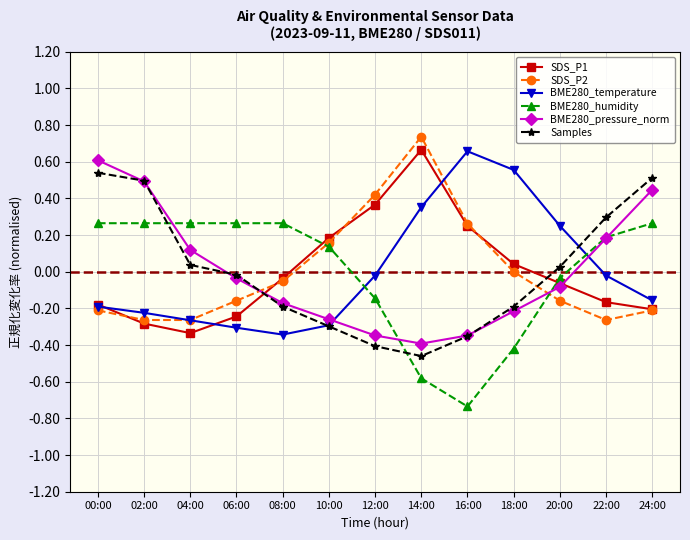

At which label does BME280_pressure_norm reach its peak?

00:00